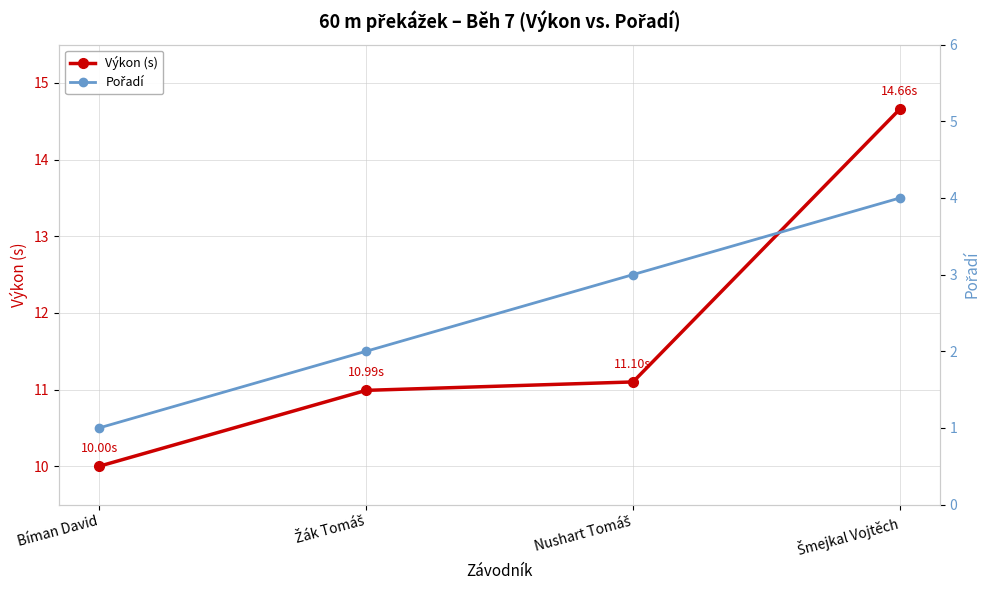

Read the Výkon (s) value at Bíman David.

10.0